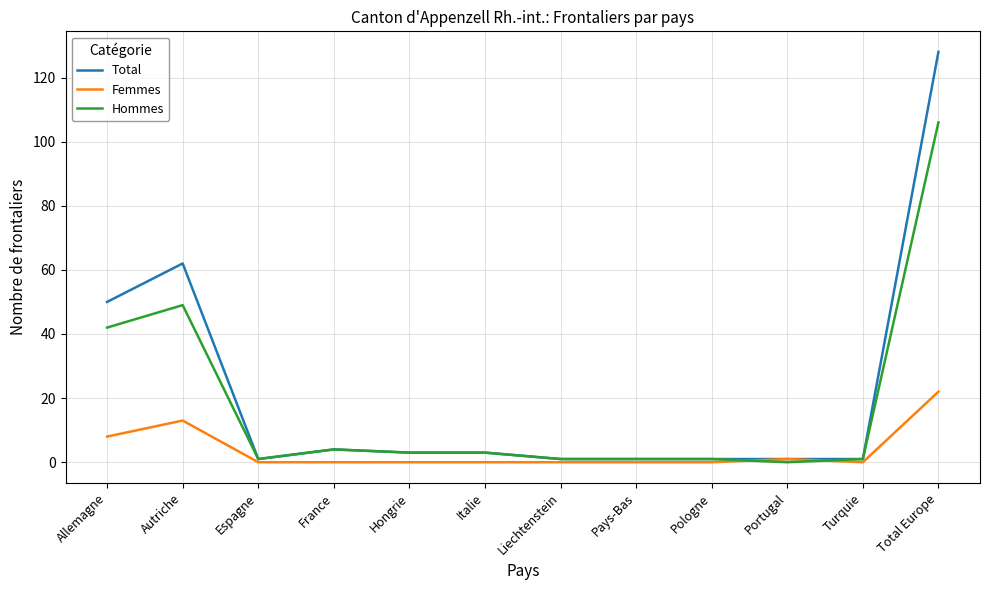

Where is the first local minimum for Total?

Espagne